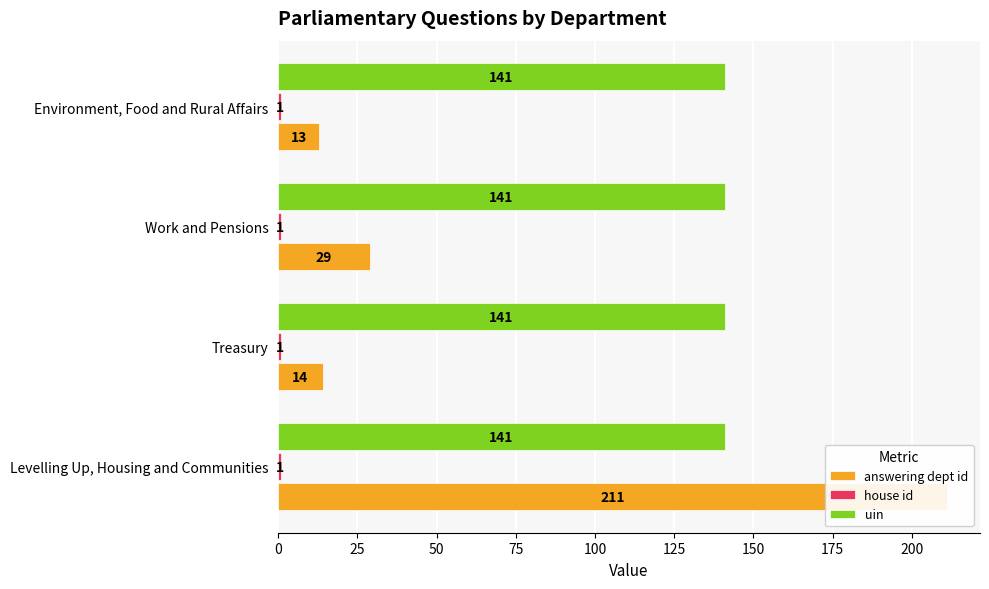

Reading right to left, what are all the values shown in this chart?

answering dept id: 13.0	29.0	14.0	211.0
house id: 0.2	0.2	0.2	0.2
uin: 0.2	0.2	0.2	0.2